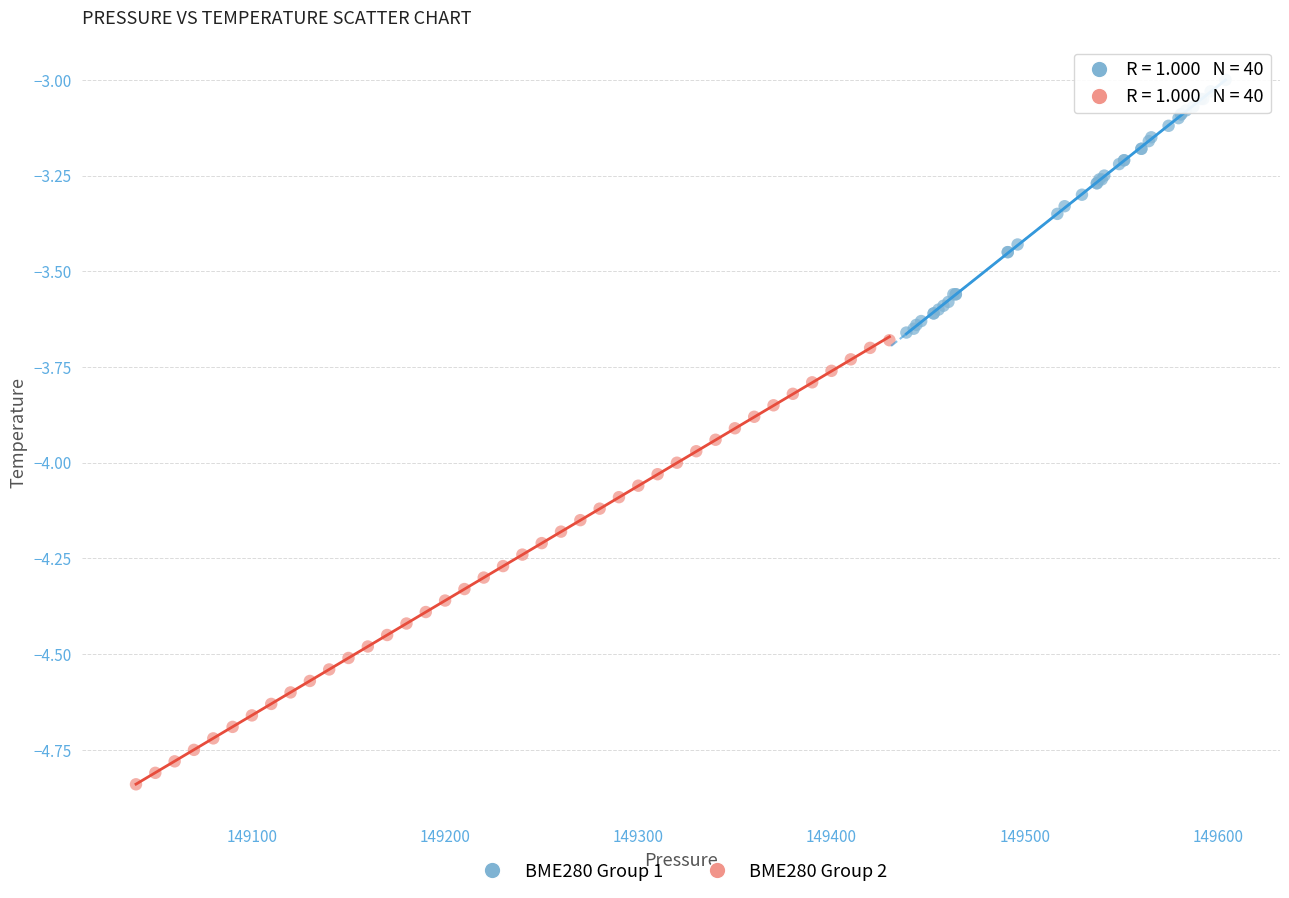

Which series contains the lowest Y value?

BME280 Group 2